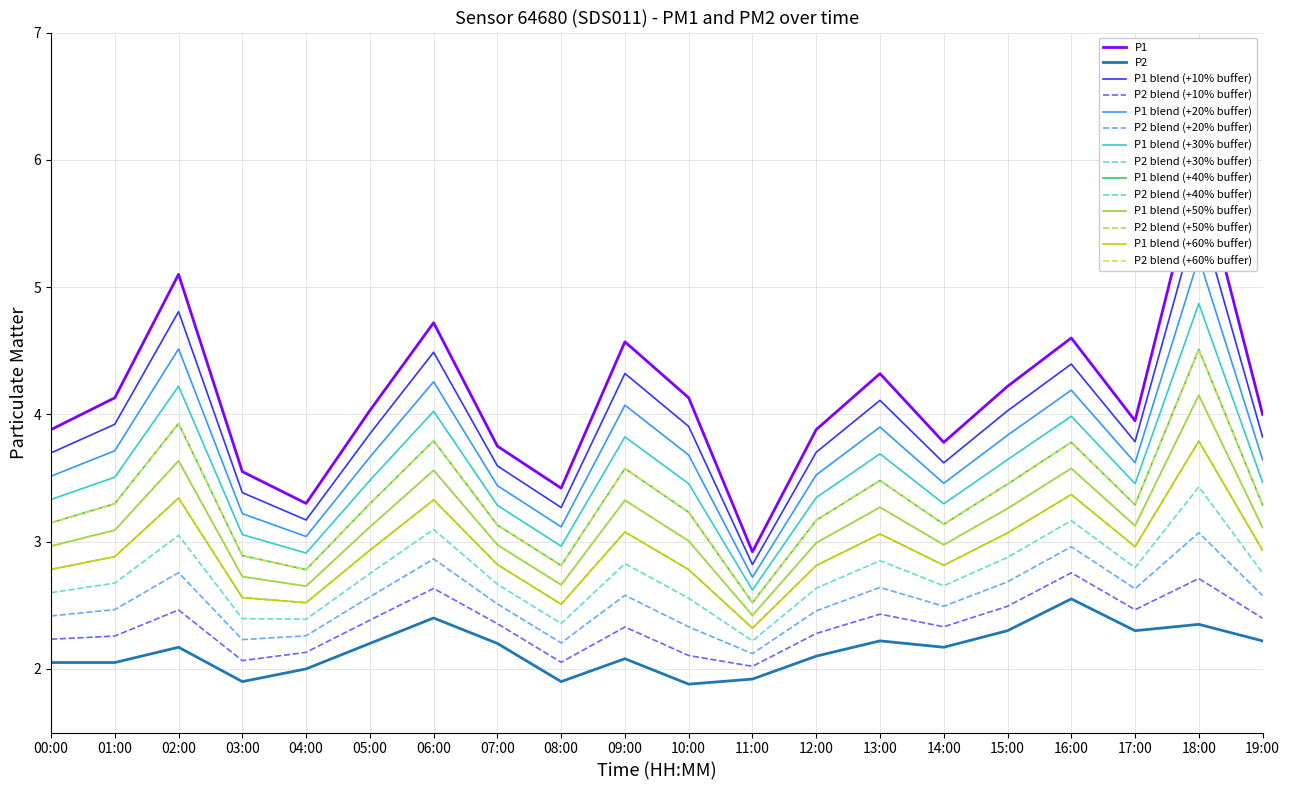

What is the difference between the highest and lowest values at 10:00?

2.2